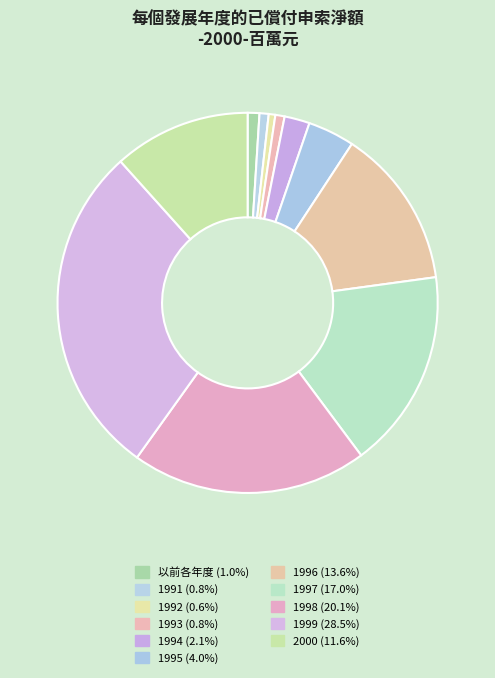

Is it true that 1999 is 38% of the pie?

False